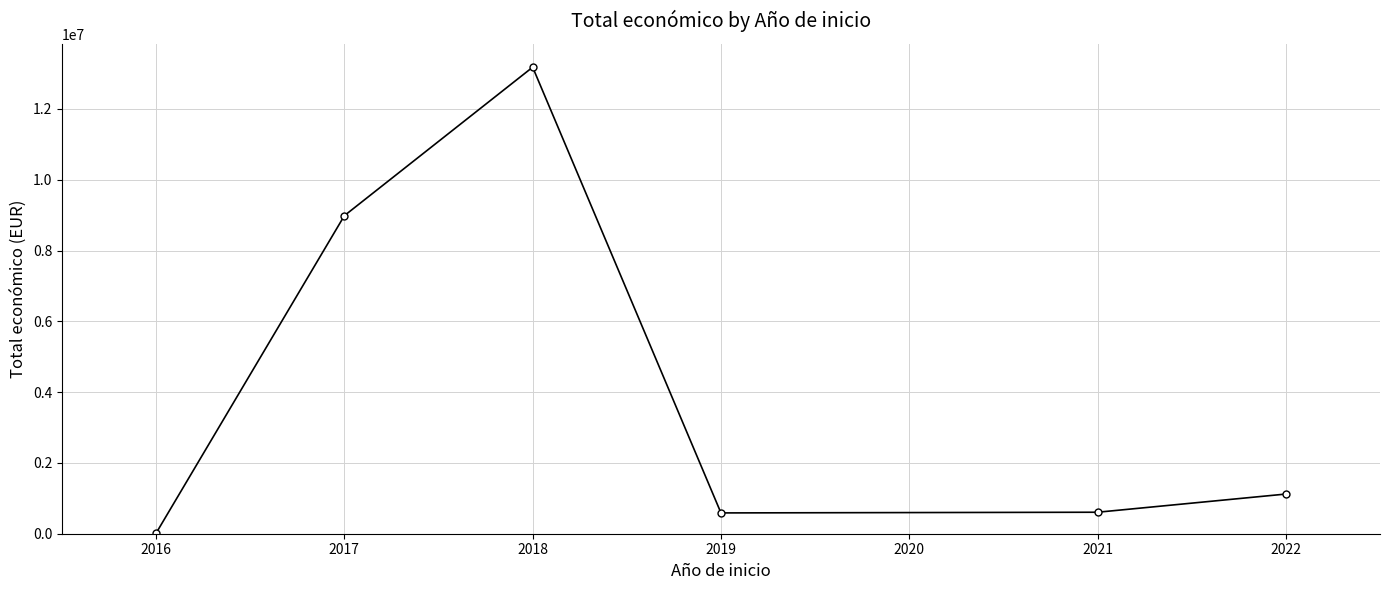

How many points are higher than both their immediate neighbors (excluding endpoints)?

1